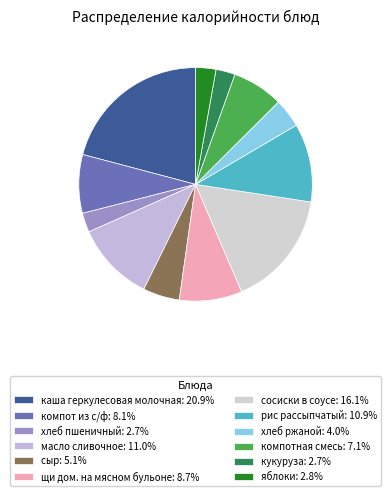

Combined, what portion of the pie is каша геркулесовая молочная and кукуруза?

23.5%